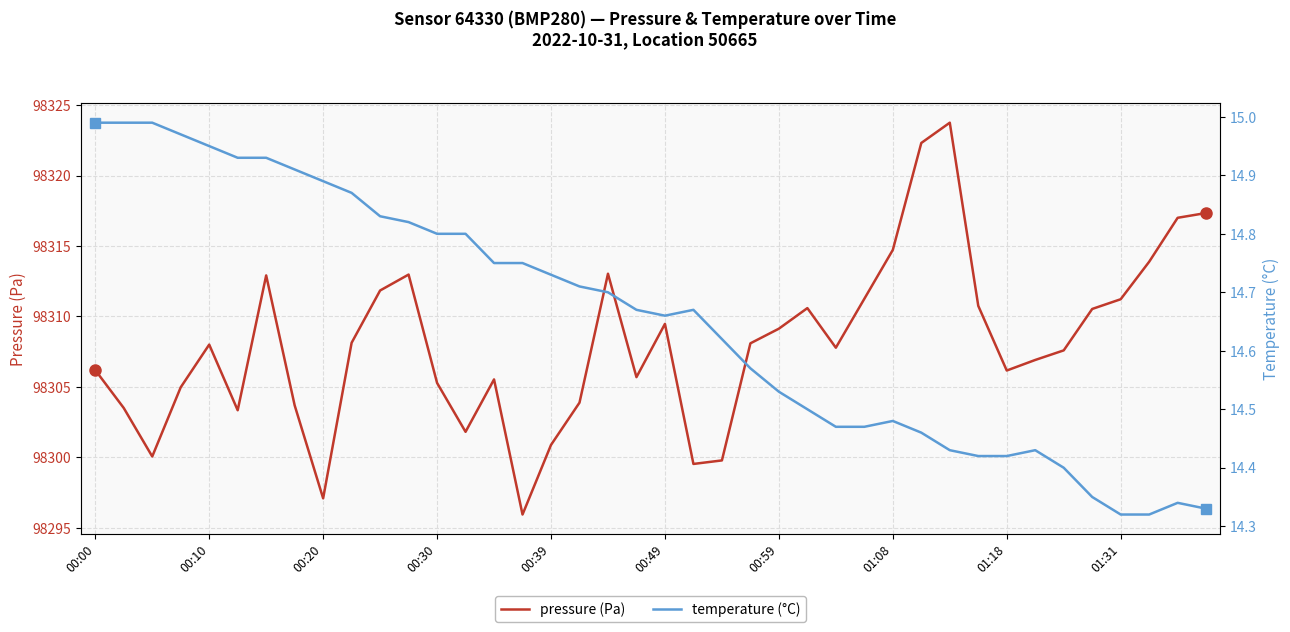

At how many categories does at least one series exceed 41483?

40